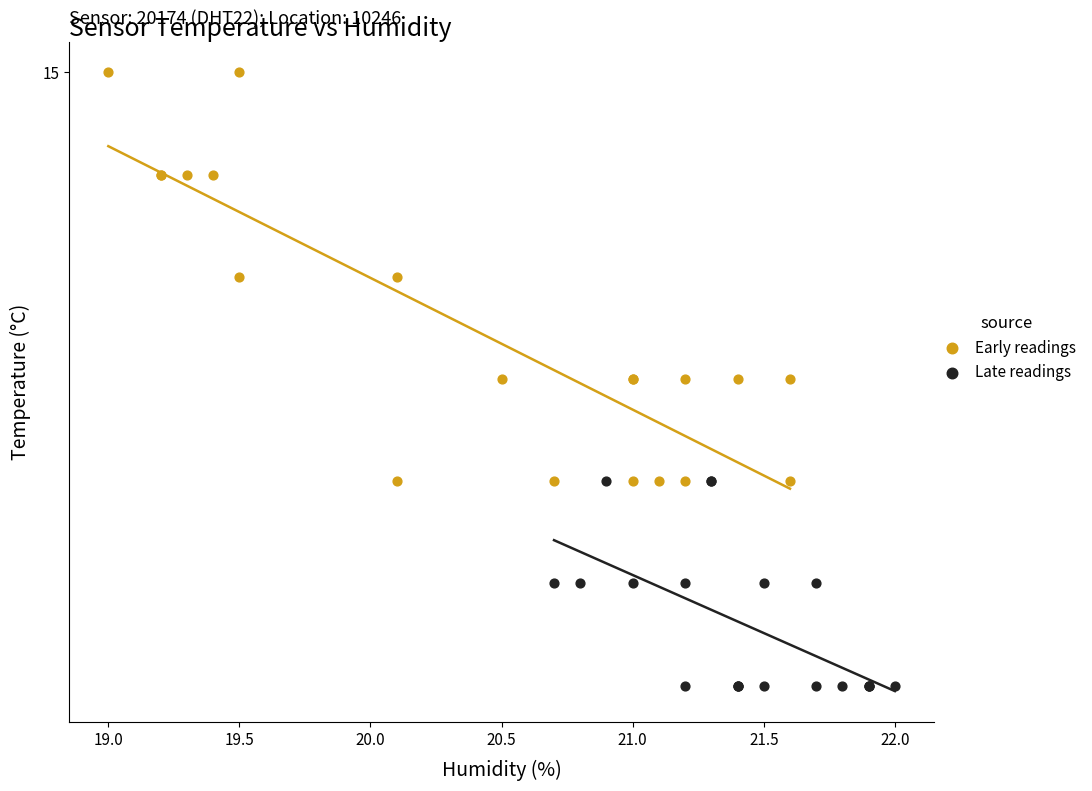

Which series reaches the minimum Y coordinate?

Late readings